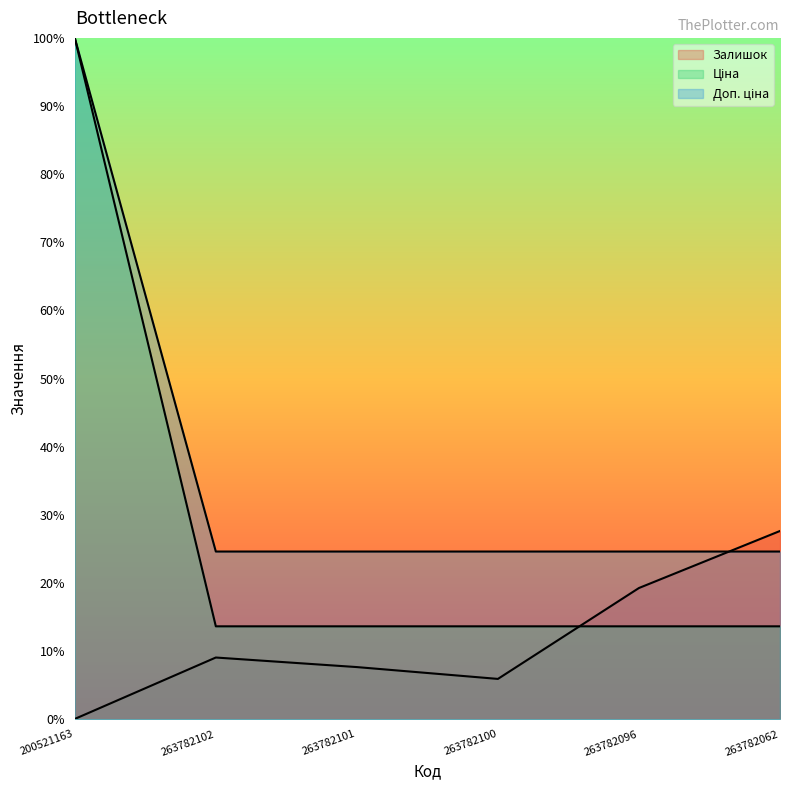

Between which two adjacent categories do Доп. ціна and Залишок first intersect?

263782096 and 263782062